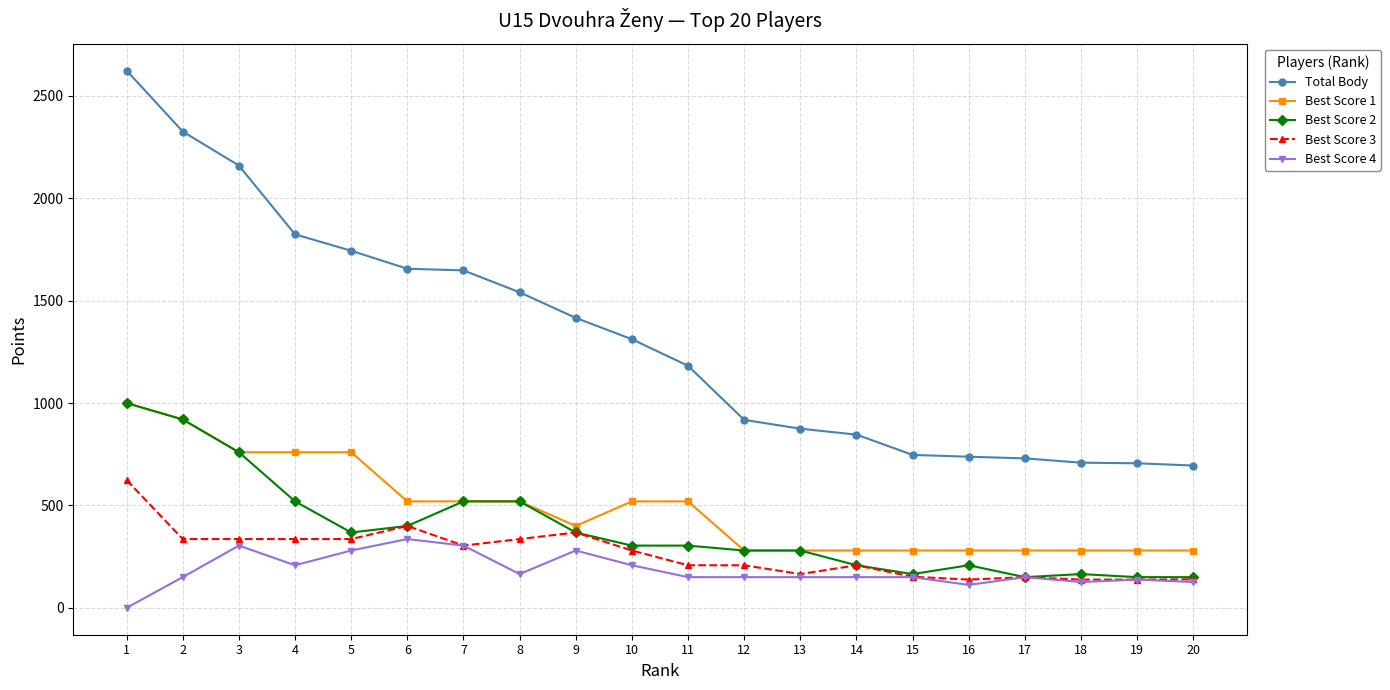

How many categories are shown in the chart?

20